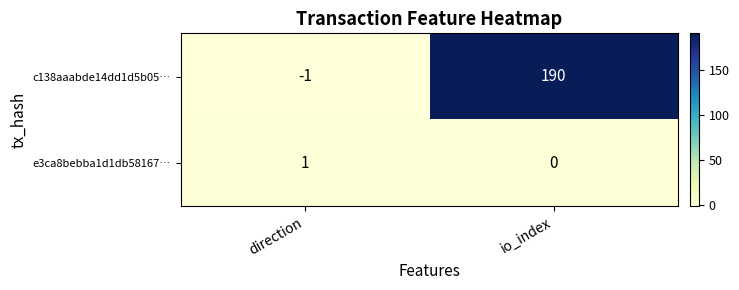

Which series has the largest total across all categories?

c138aaabde14dd1d5b05…